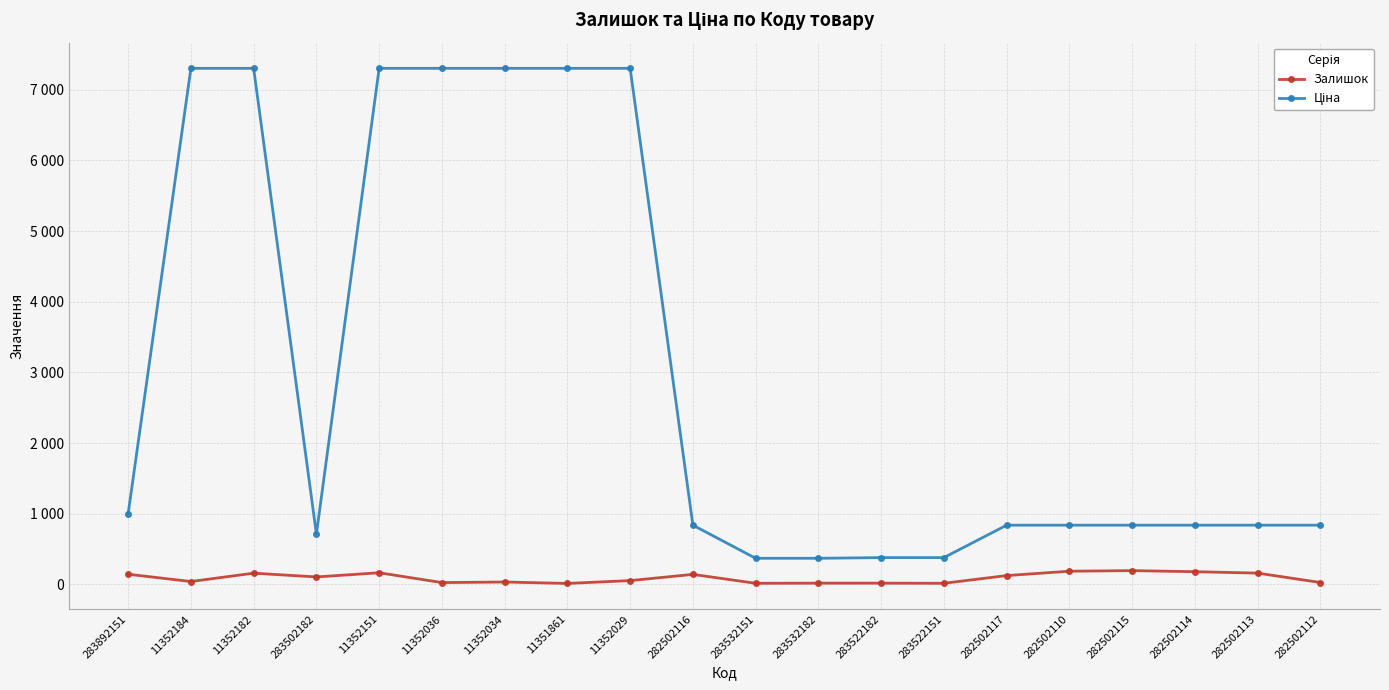

Is the value of Залишок at 11352151 greater than the value of Ціна at 282502117?

No